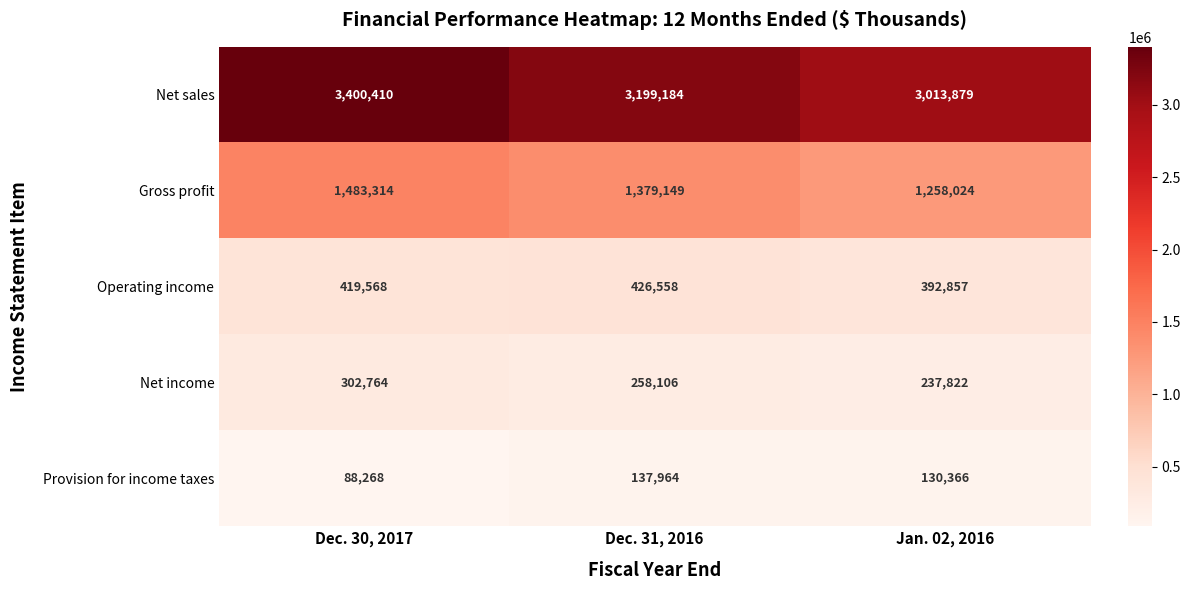

Between Dec. 31, 2016 and Jan. 02, 2016, which series saw the biggest shift?

Net sales